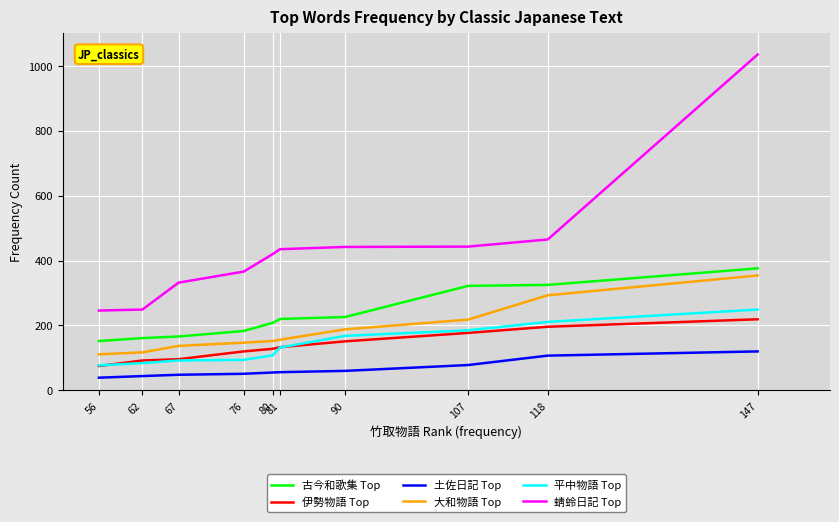

True or false: 蜻蛉日記 Top and 土佐日記 Top cross at least once.

False